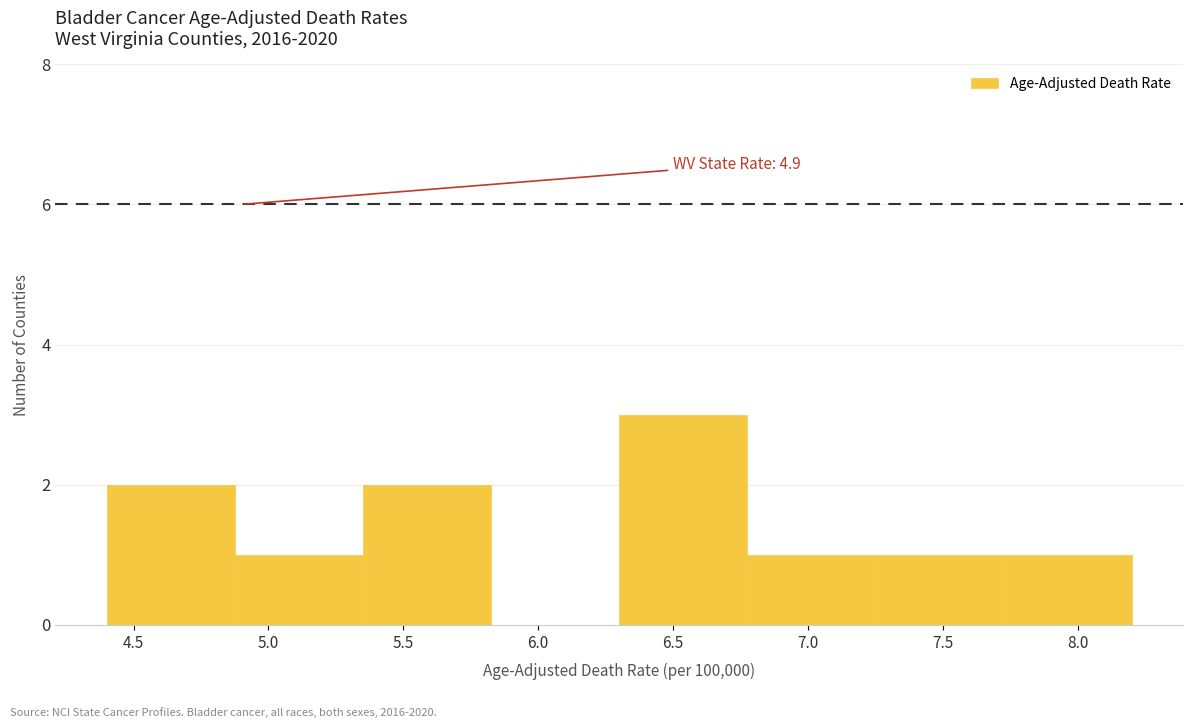

Which range on the x-axis has the tallest bar?

6.300 to 6.775